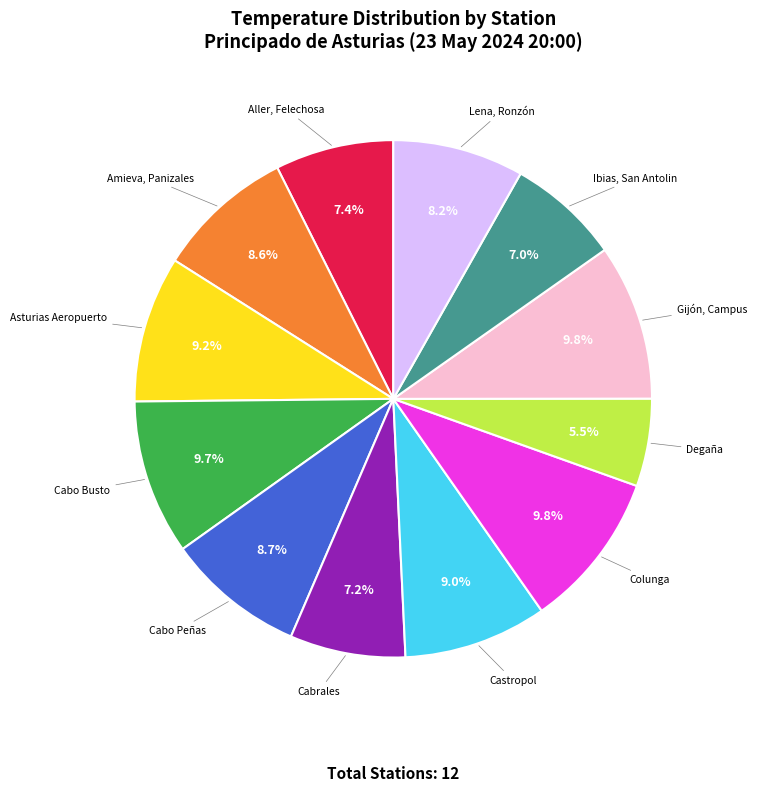

Is there a majority slice in this chart?

No